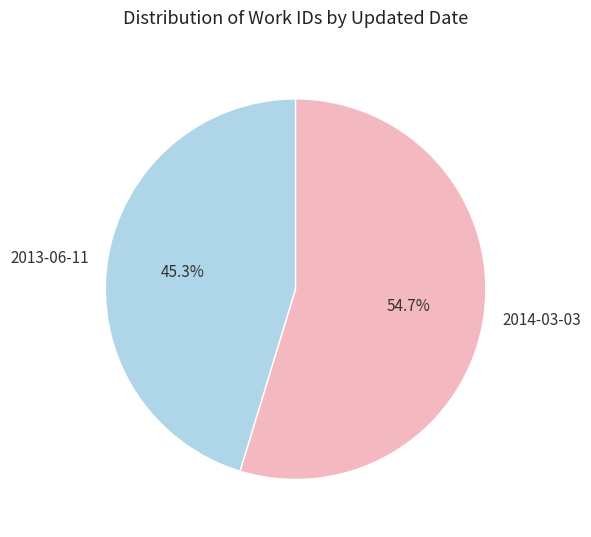

True or false: 2014-03-03 accounts for 55% of the total.

True